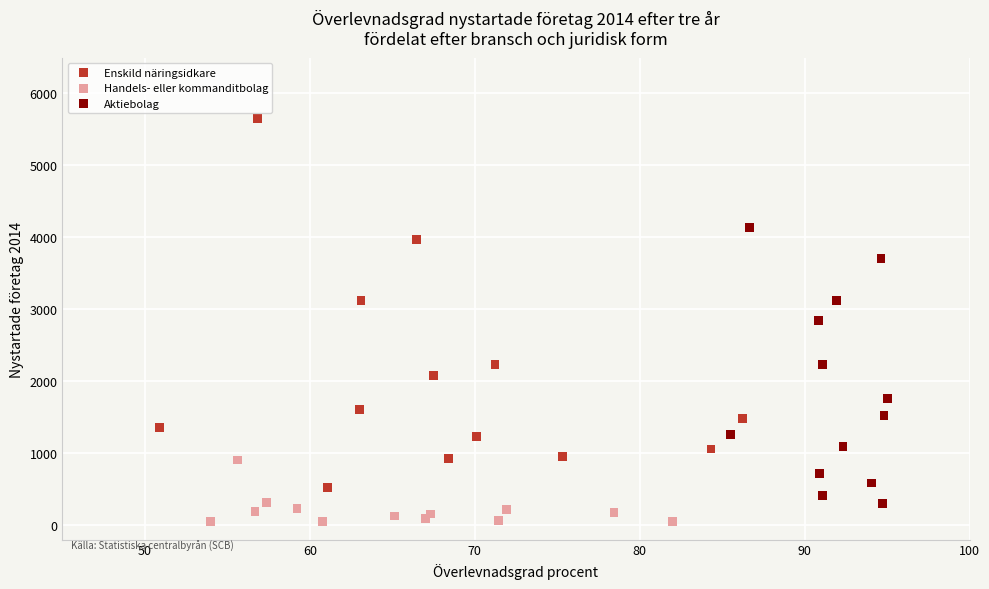

Which series has the largest Y range (max minus min)?

Enskild näringsidkare